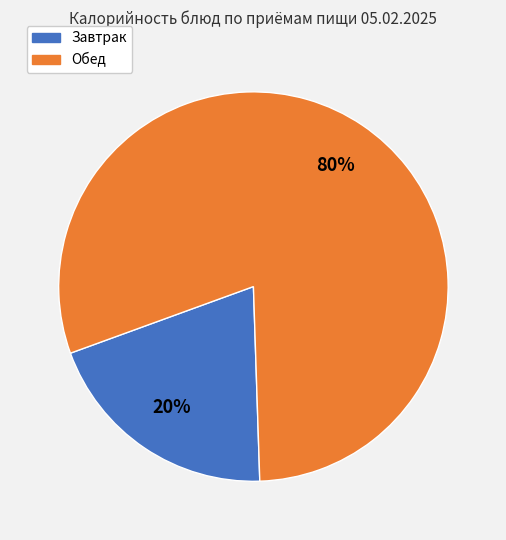

To the nearest percent, what is the difference between the largest and smallest slice percentages?

60%